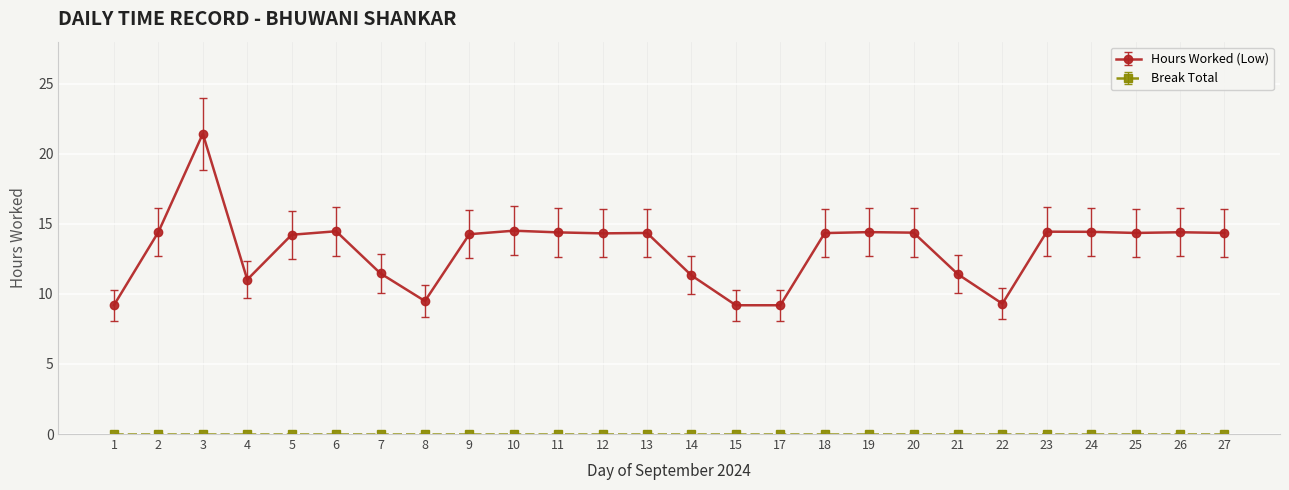

What value does the Hours Worked (Low) series have at 26?

14.4